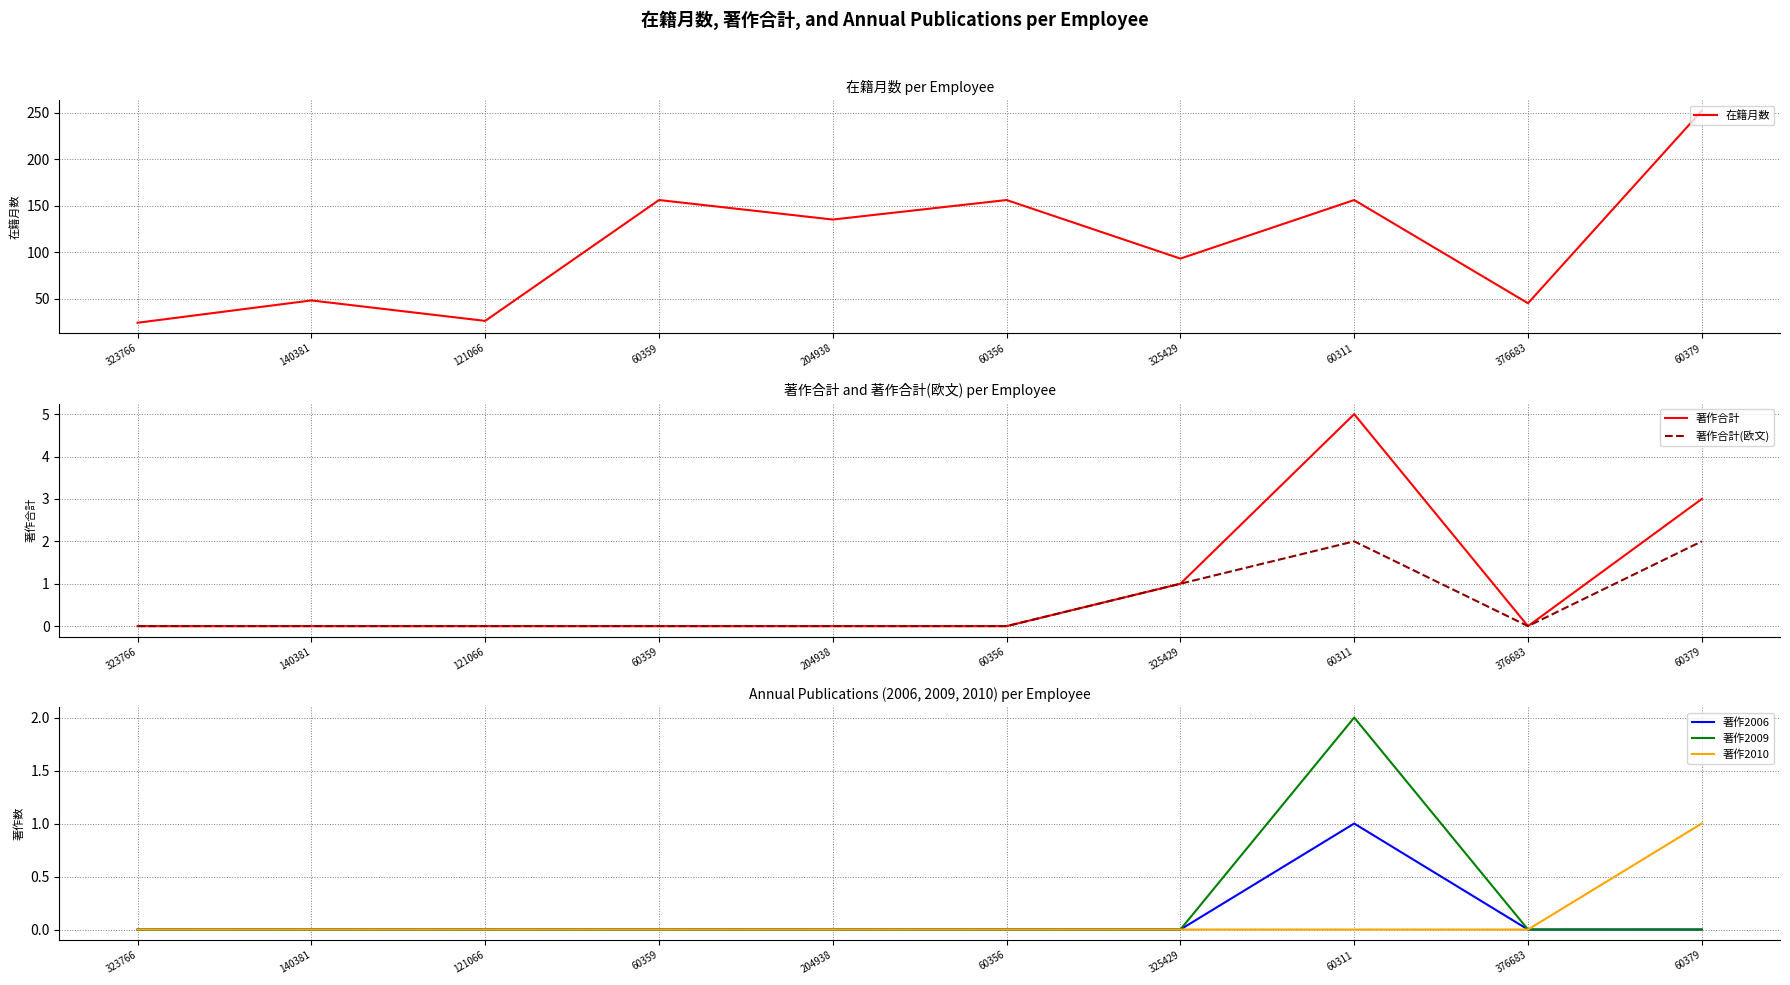

What is the highest value of the 在籍月数 series?

252